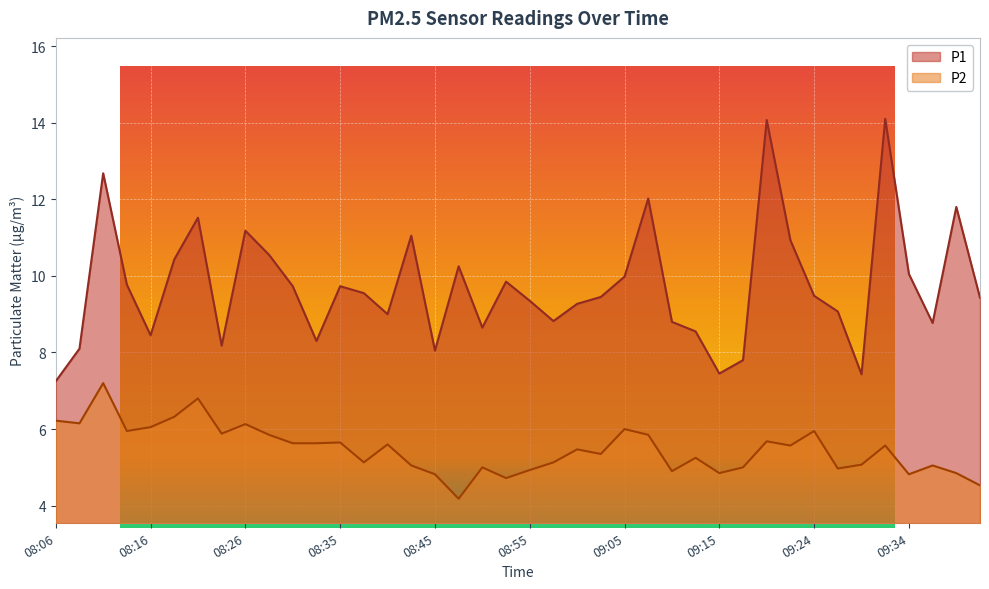

Reading left to right, extract all data points from this chart.

P1: 08:06=7.2	08:09=8.1	08:11=12.7	08:13=9.8	08:16=8.4	08:18=10.4	08:21=11.5	08:23=8.2	08:26=11.2	08:28=10.6	08:31=9.7	08:33=8.3	08:35=9.7	08:38=9.6	08:40=9.0	08:43=11.1	08:45=8.1	08:48=10.2	08:50=8.7	08:53=9.8	08:55=9.3	08:57=8.8	09:00=9.3	09:02=9.4	09:05=10.0	09:07=12.0	09:10=8.8	09:12=8.6	09:15=7.5	09:17=7.8	09:19=14.1	09:22=10.9	09:24=9.5	09:27=9.1	09:29=7.4	09:32=14.1	09:34=10.1	09:37=8.8	09:39=11.8	09:41=9.4
P2: 08:06=6.2	08:09=6.2	08:11=7.2	08:13=6.0	08:16=6.0	08:18=6.3	08:21=6.8	08:23=5.9	08:26=6.1	08:28=5.8	08:31=5.6	08:33=5.6	08:35=5.7	08:38=5.1	08:40=5.6	08:43=5.0	08:45=4.8	08:48=4.2	08:50=5.0	08:53=4.7	08:55=4.9	08:57=5.1	09:00=5.5	09:02=5.3	09:05=6.0	09:07=5.8	09:10=4.9	09:12=5.2	09:15=4.8	09:17=5.0	09:19=5.7	09:22=5.6	09:24=6.0	09:27=5.0	09:29=5.1	09:32=5.6	09:34=4.8	09:37=5.0	09:39=4.8	09:41=4.5